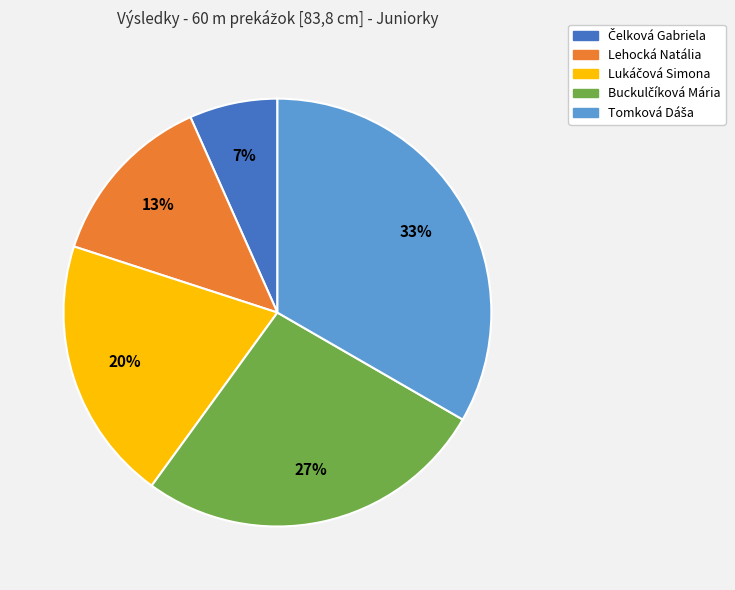

To the nearest percent, what portion does Lehocká Natália represent?

13%